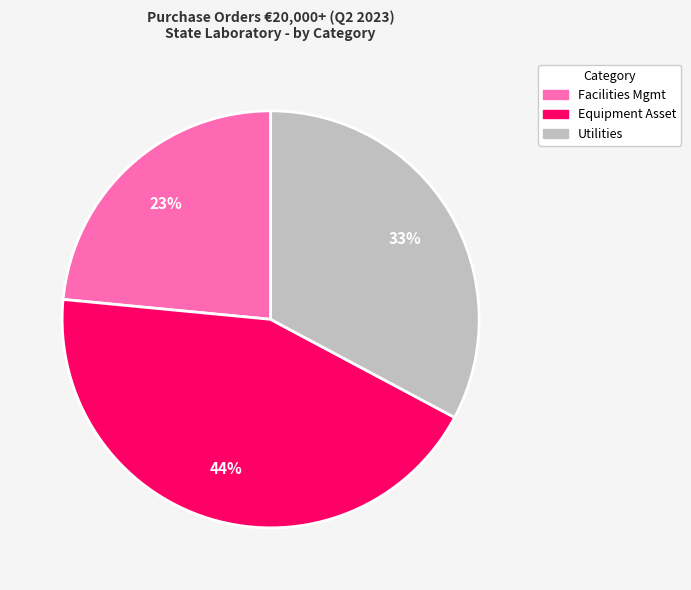

Does any single category account for the majority?

No